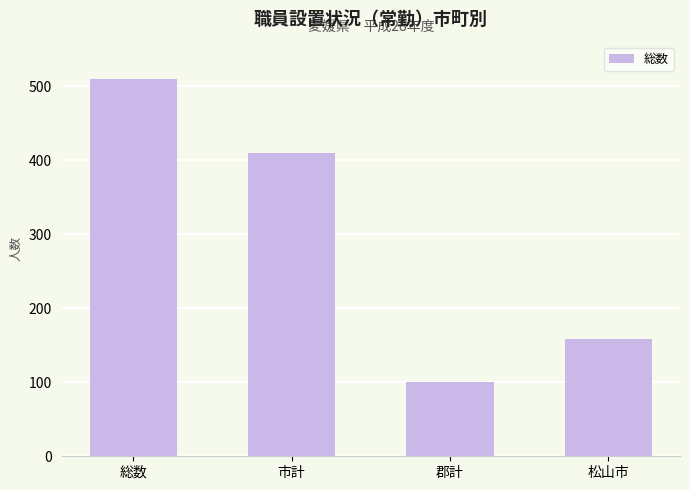

Reading left to right, extract all data points from this chart.

総数=510	市計=410	郡計=100	松山市=158